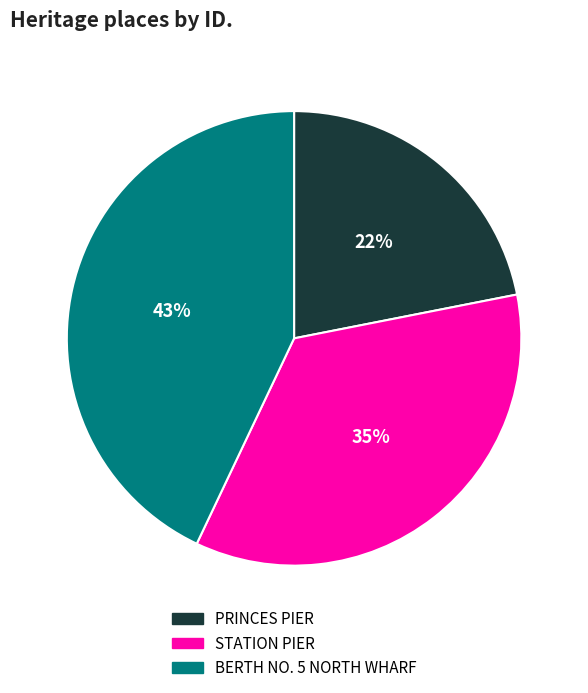

What is the smallest slice in the pie chart?

PRINCES PIER